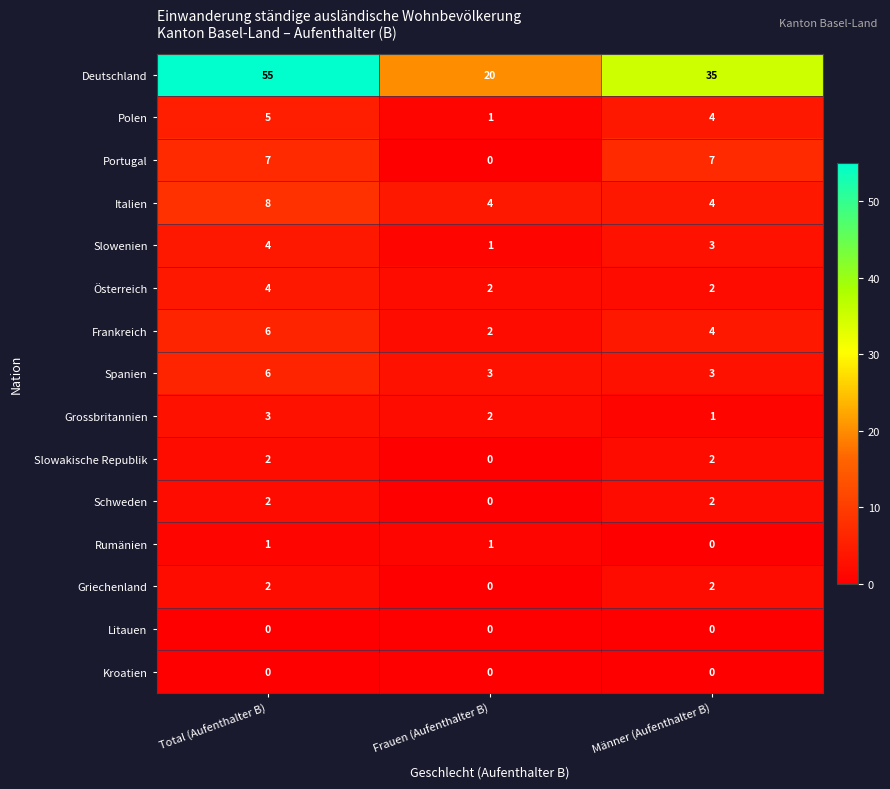

At which category is the sum across all series the highest?

Total (Aufenthalter B)